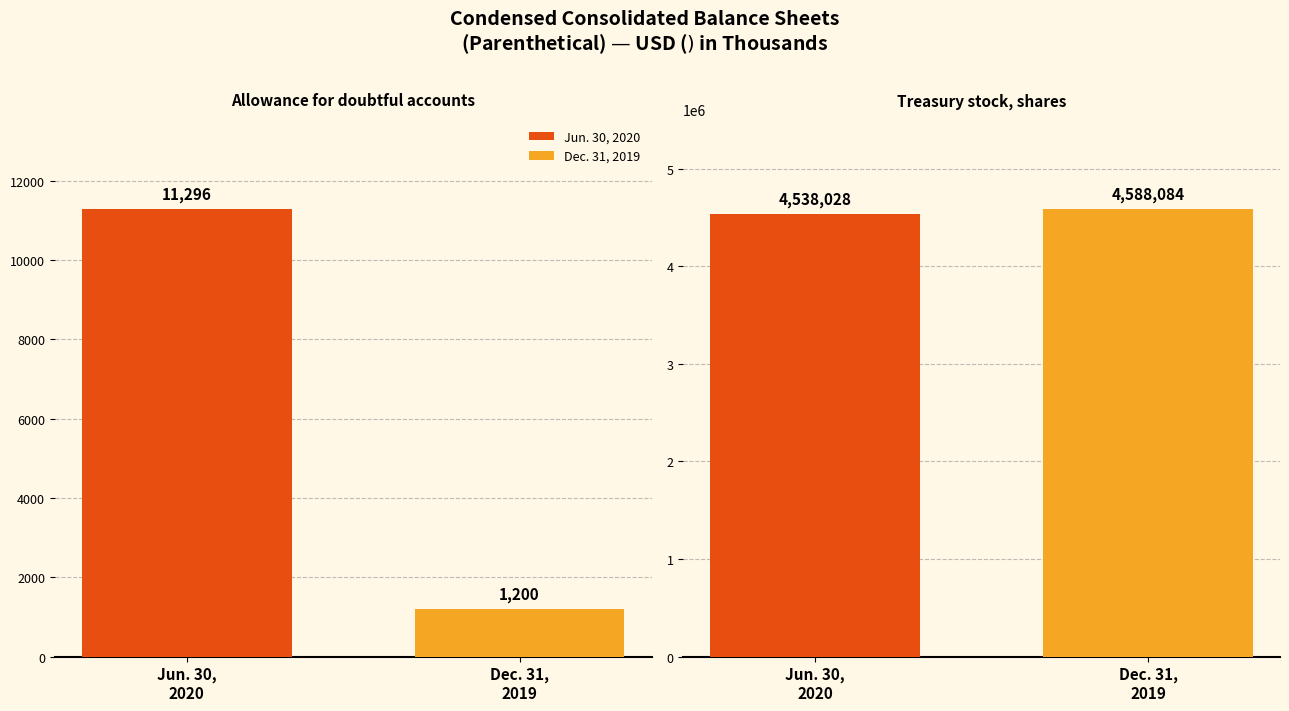

List the labels in order of Jun. 30, 2020 value, smallest first.

Allowance for doubtful accounts, Treasury stock, shares